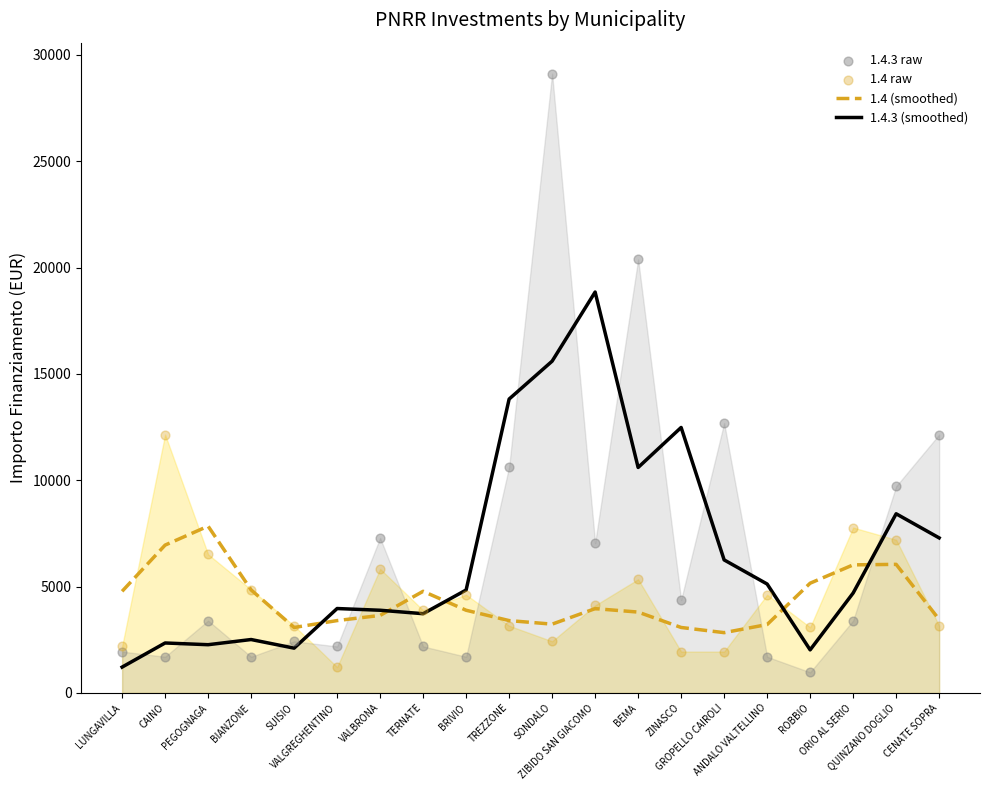

Which series reaches the maximum Y coordinate?

1.4.3 raw